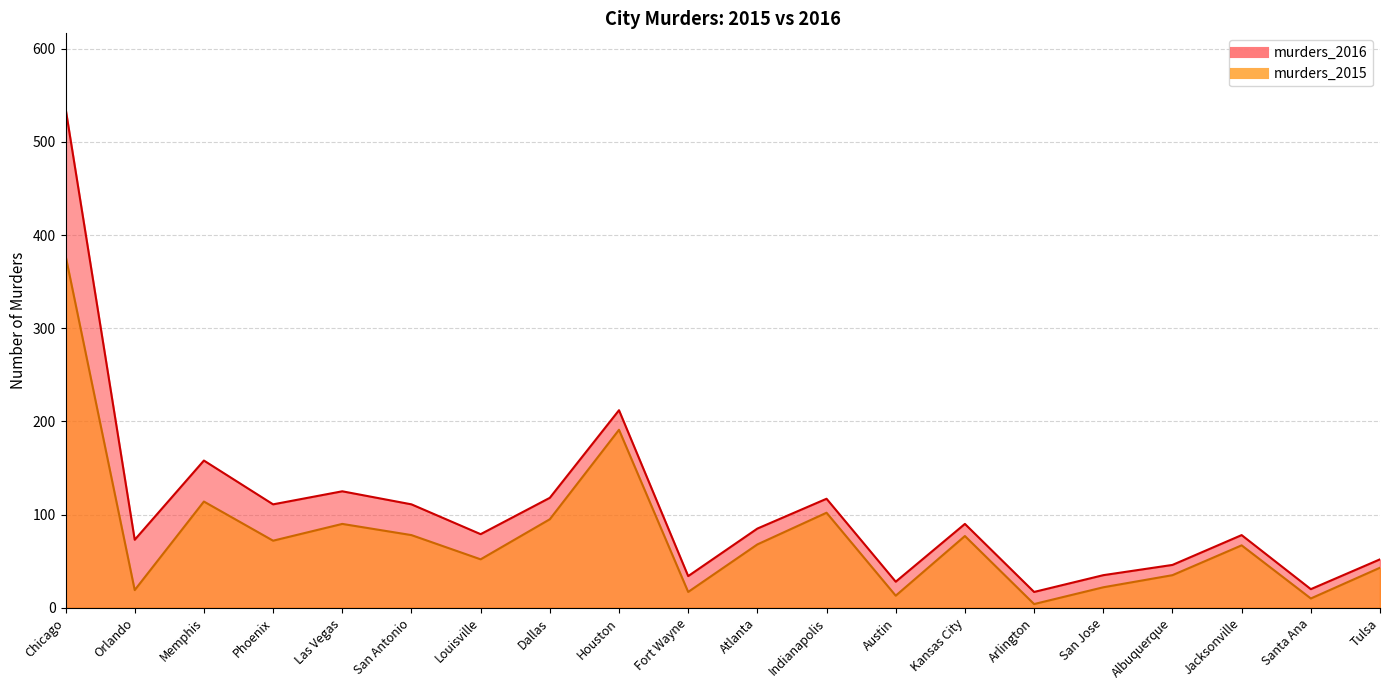

At which category does murders_2016 reach its first local valley?

Orlando